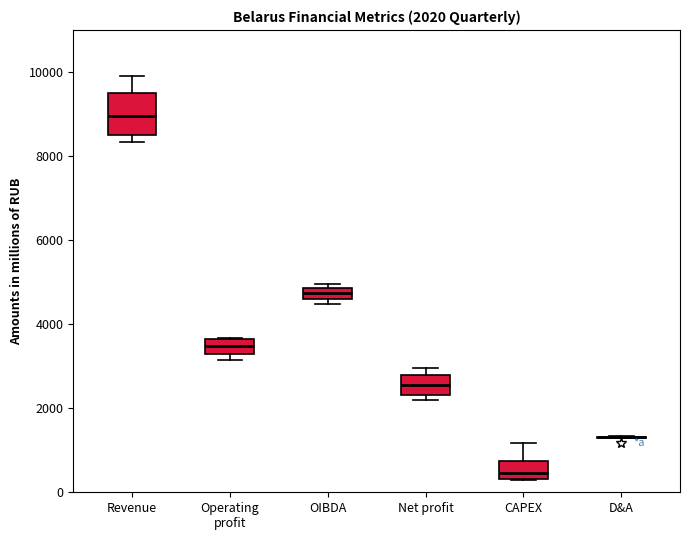

Which box is the tallest, from its lower edge to its upper edge?

Revenue